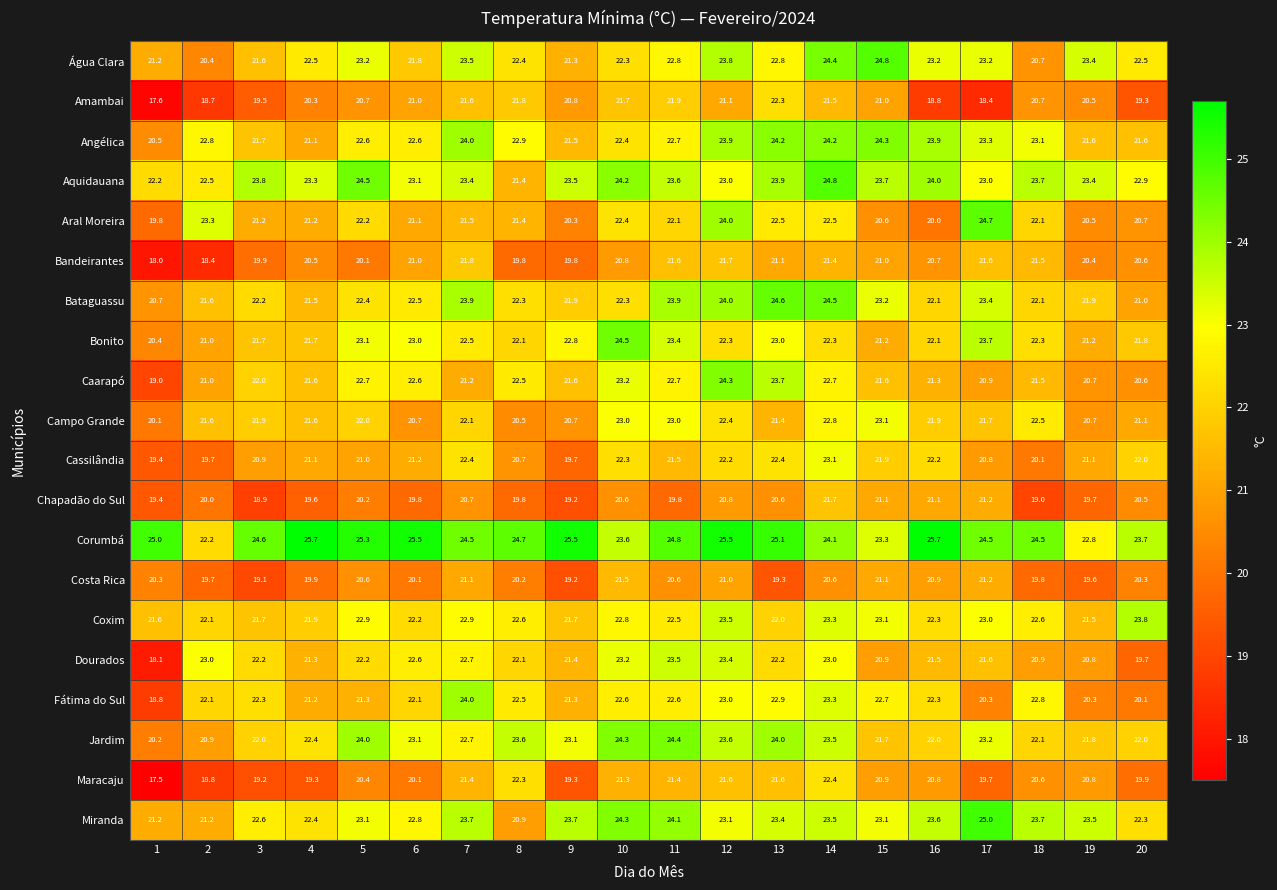

What is the minimum value for Bandeirantes?

18.0